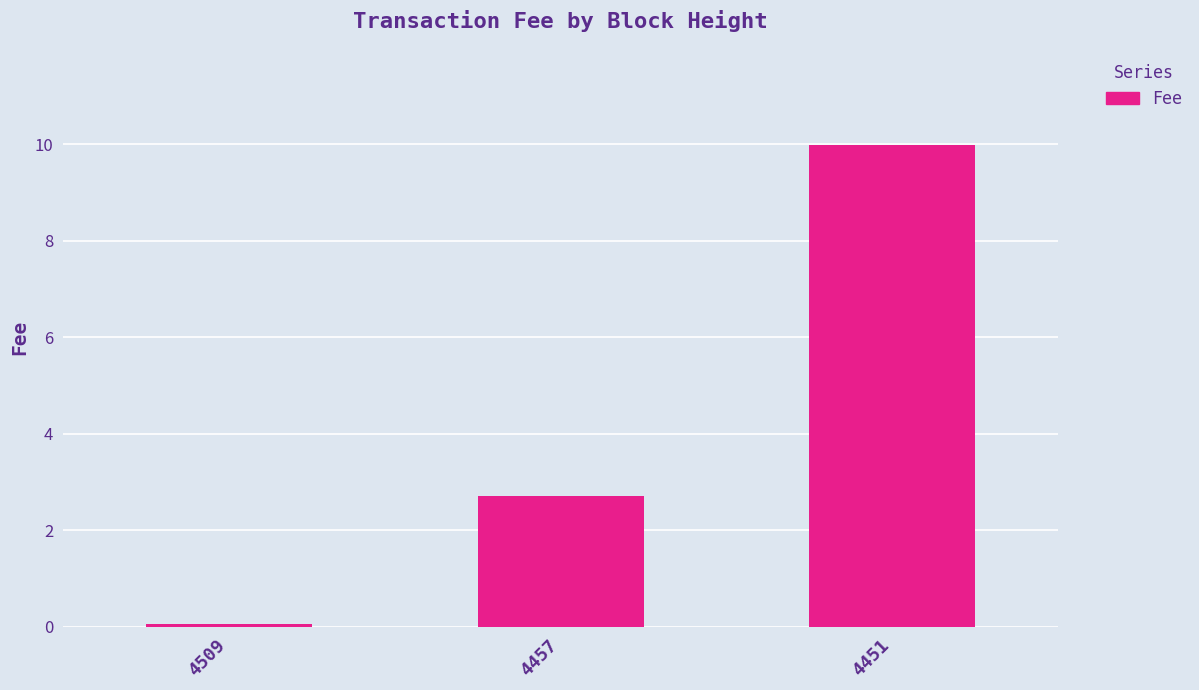

True or false: the data shows 10.0 at 4451.

True